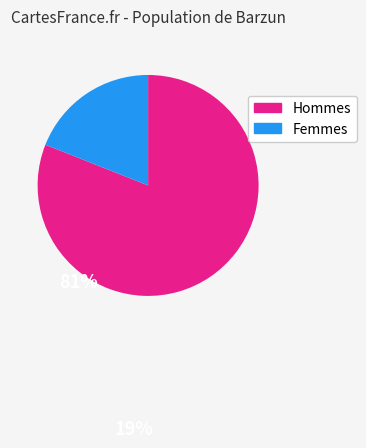

Does any single category account for the majority?

Yes